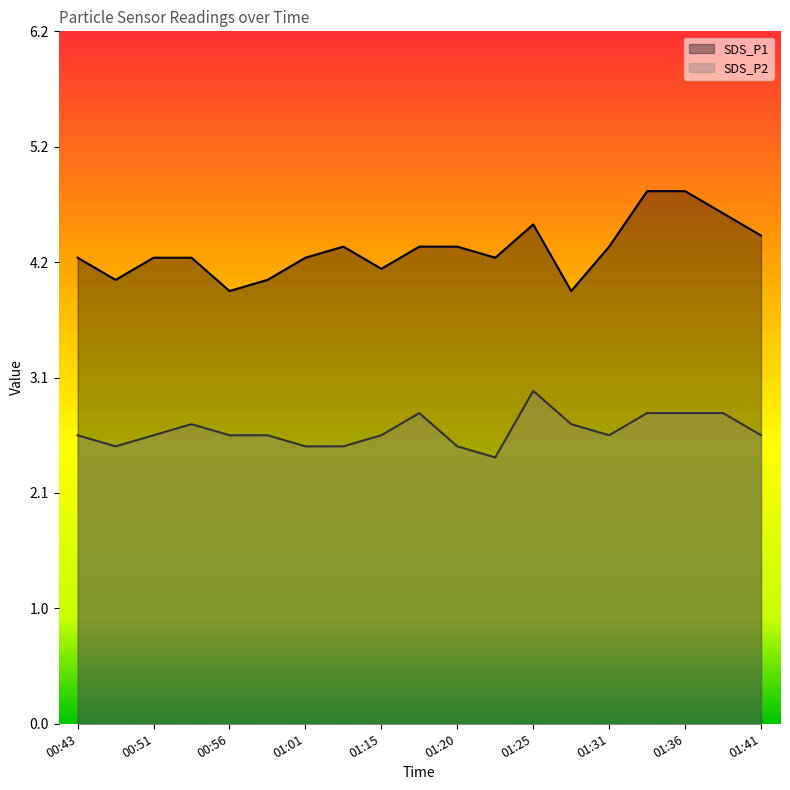

True or false: SDS_P1 and SDS_P2 cross at least once.

False